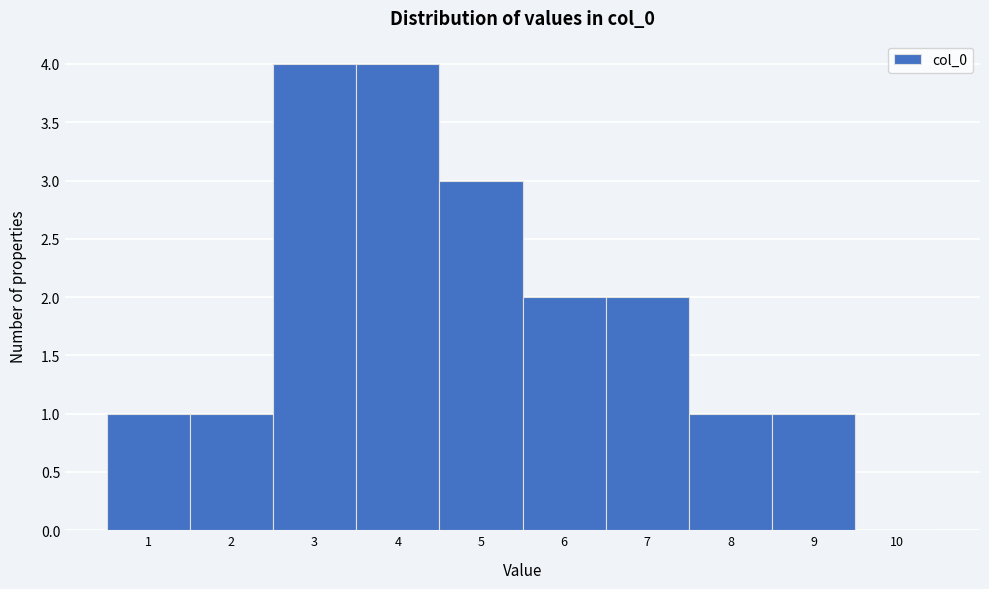

Reading left to right, list every bar in this chart as the range it spans on the x-axis followed by its height. The values are not printed on the chart, so give them approximately, as read against the axis.

0.5 to 1.5: 1
1.5 to 2.5: 1
2.5 to 3.5: 4
3.5 to 4.5: 4
4.5 to 5.5: 3
5.5 to 6.5: 2
6.5 to 7.5: 2
7.5 to 8.5: 1
8.5 to 9.5: 1
9.5 to 10.5: 0